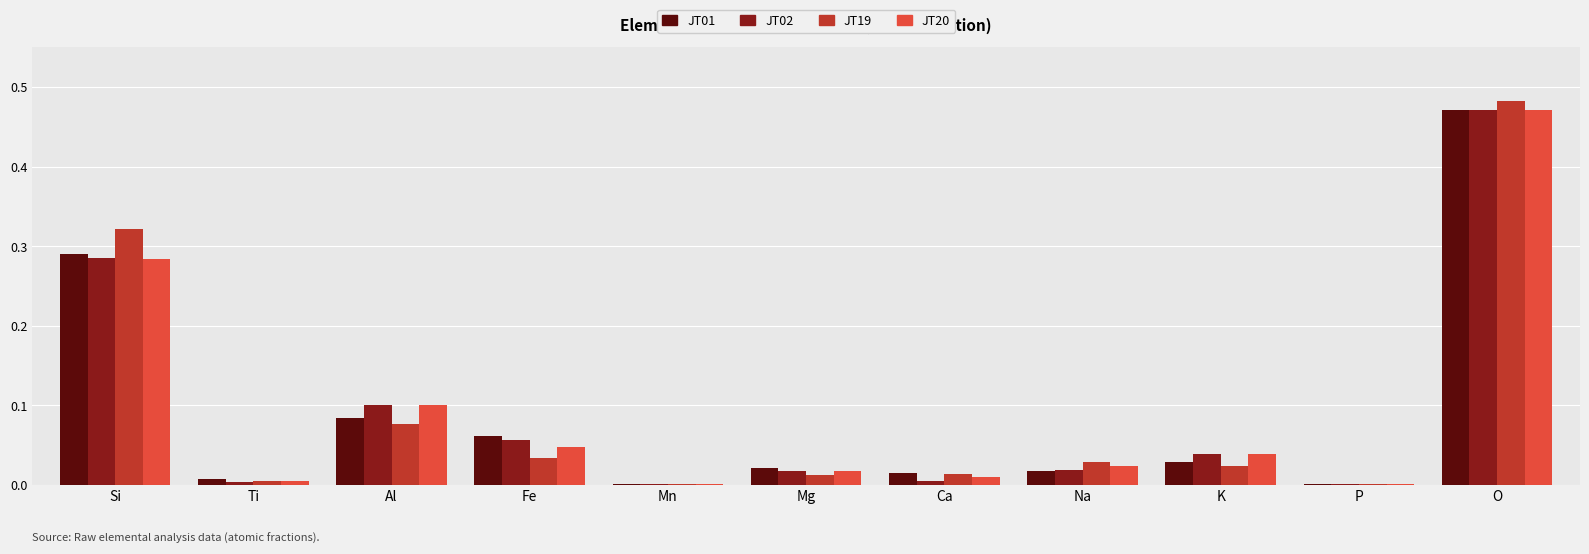

Is it true that JT02 equals 0.4 at Si?

False